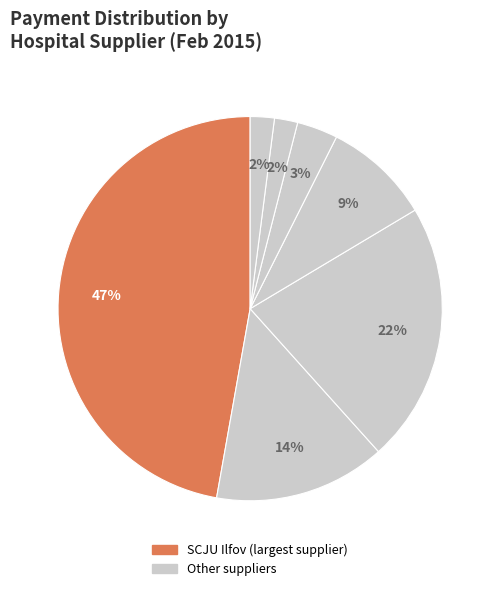

Count the number of slices in the pie.

7